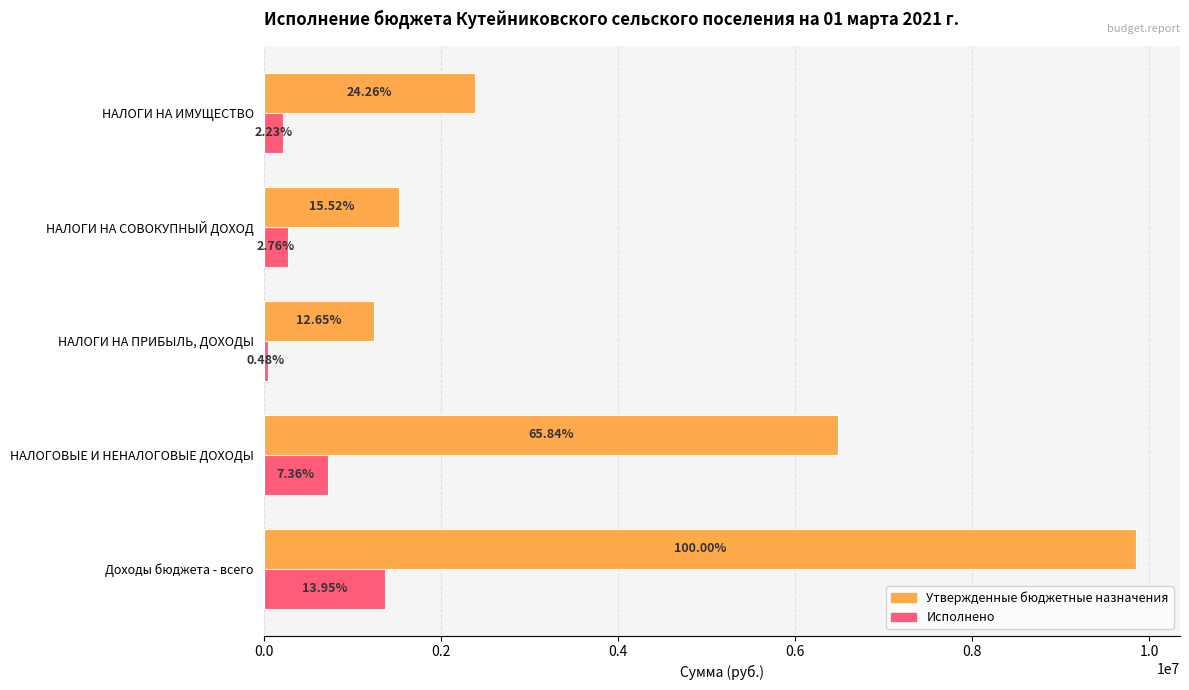

Which series has the widest spread of values?

Утвержденные бюджетные назначения